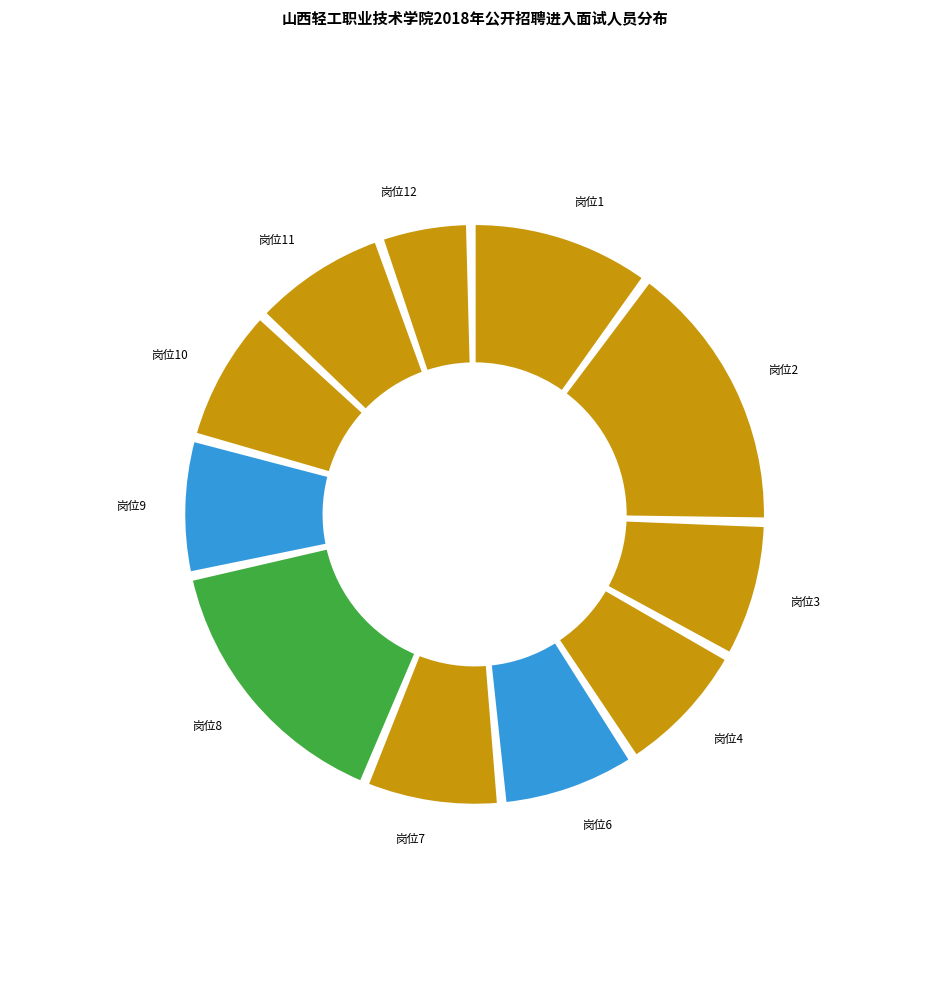

Is there any slice that represents more than half of the pie?

No